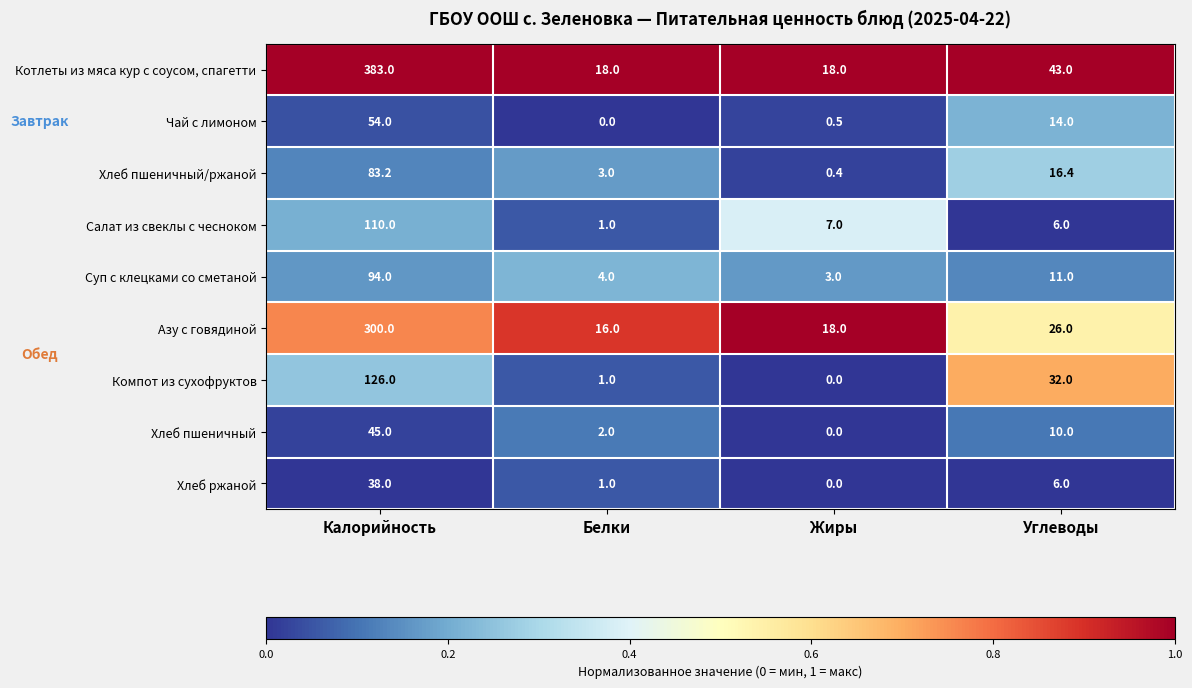

What is the difference between the maximum and minimum values in the Хлеб пшеничный/ржаной series?

82.8